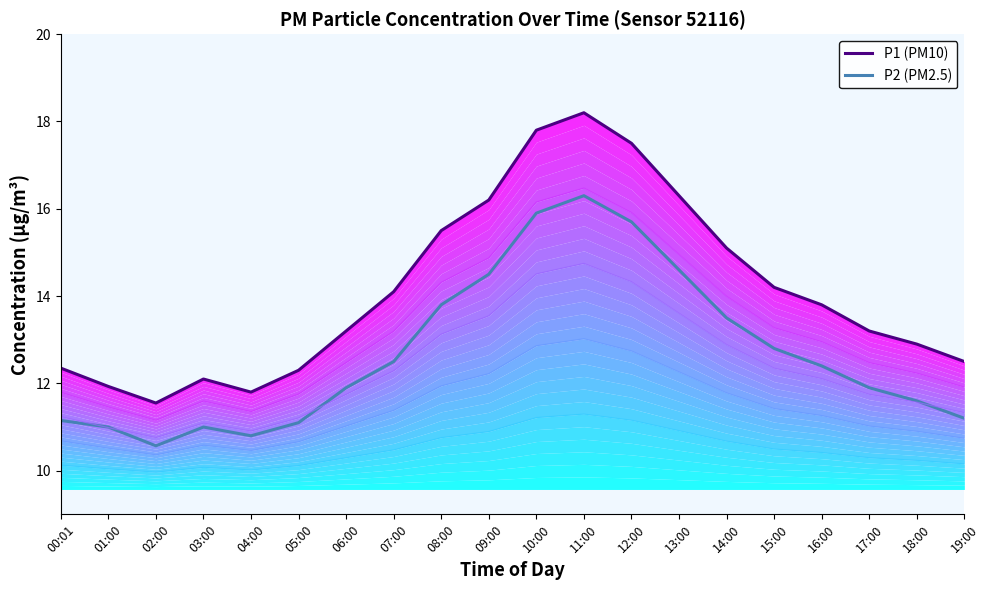

Reading left to right, list all the values displayed in this chart.

P1: 12.3	11.9	11.6	12.1	11.8	12.3	13.2	14.1	15.5	16.2	17.8	18.2	17.5	16.3	15.1	14.2	13.8	13.2	12.9	12.5
P2: 11.2	11.0	10.6	11.0	10.8	11.1	11.9	12.5	13.8	14.5	15.9	16.3	15.7	14.6	13.5	12.8	12.4	11.9	11.6	11.2